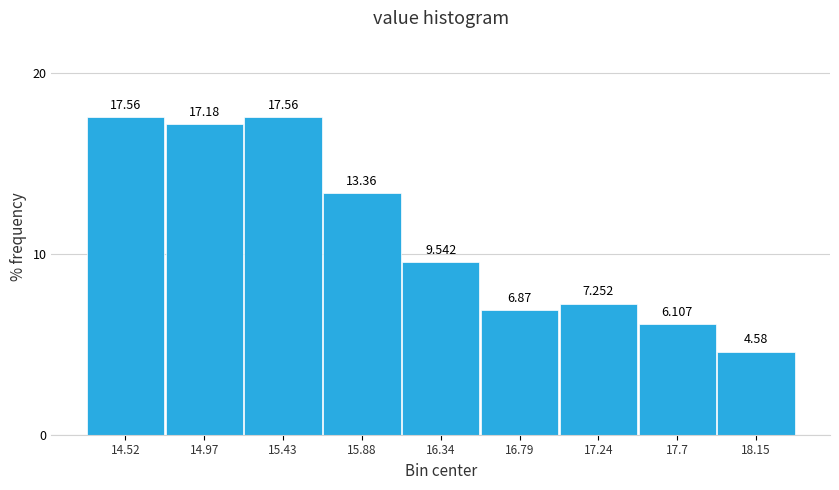

Reading left to right, list every bar in this chart as the range it spans on the x-axis followed by its height. The bar edges are not printed on the chart, so give them approximately, as read against the axis.

14.30 to 14.75: 17.557
14.75 to 15.20: 17.176
15.20 to 15.65: 17.557
15.65 to 16.10: 13.359
16.10 to 16.55: 9.542
16.55 to 17.00: 6.870
17.00 to 17.45: 7.252
17.45 to 17.95: 6.107
17.95 to 18.40: 4.580